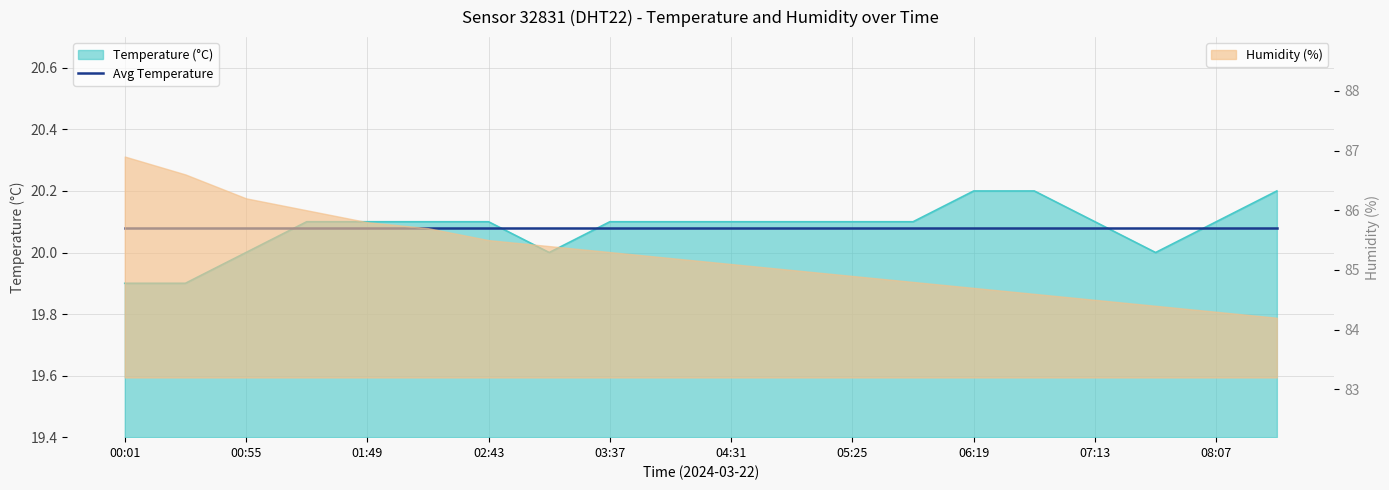

Approximately how many times larger is the value at 08:07 compared to 00:55?

1.0